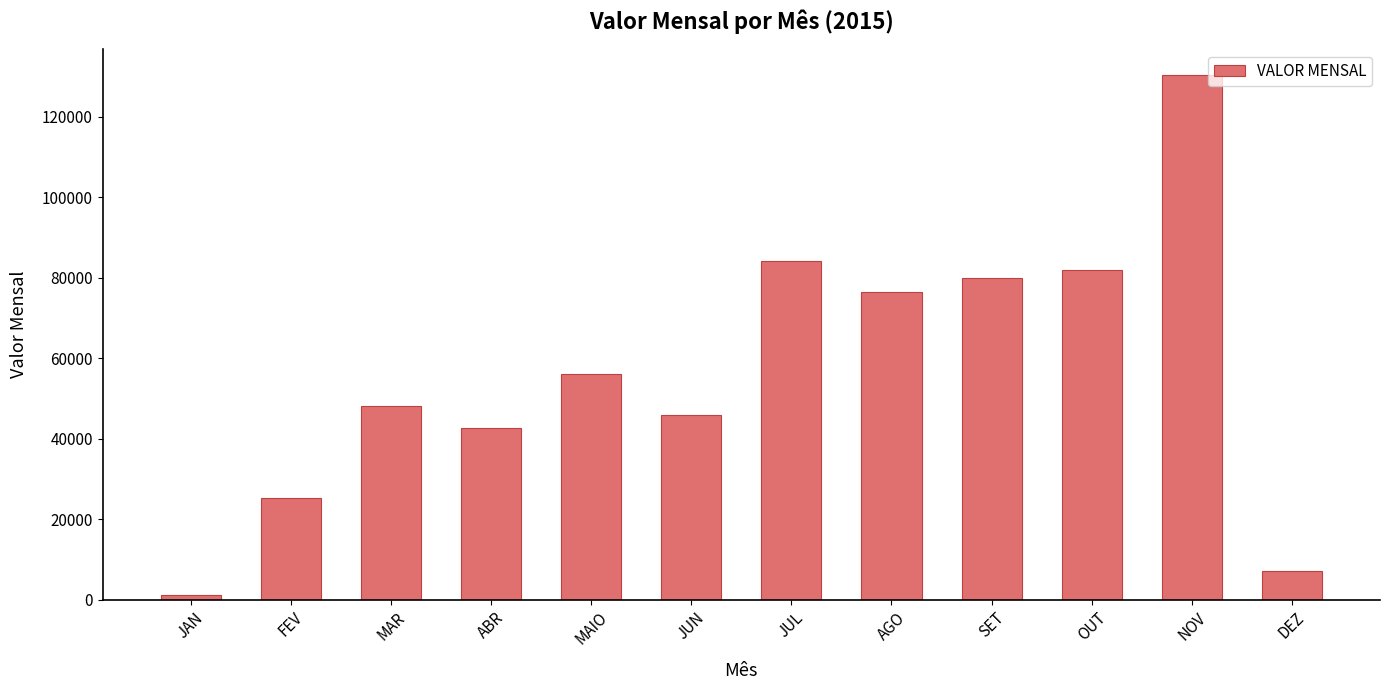

The chart shows a value of 42679.2 at ABR. True or false?

True